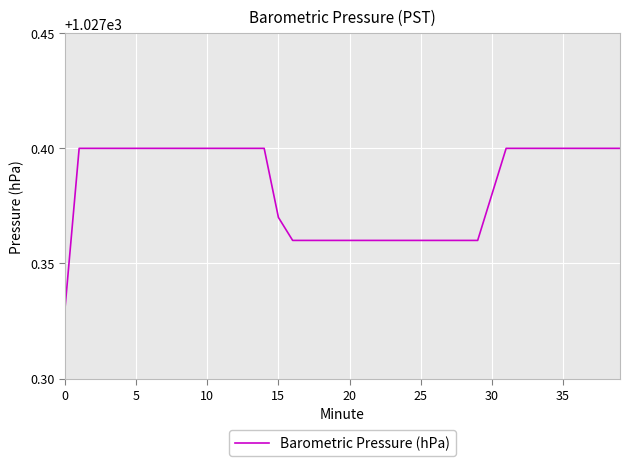

What is the minimum value shown in the chart?

1027.3